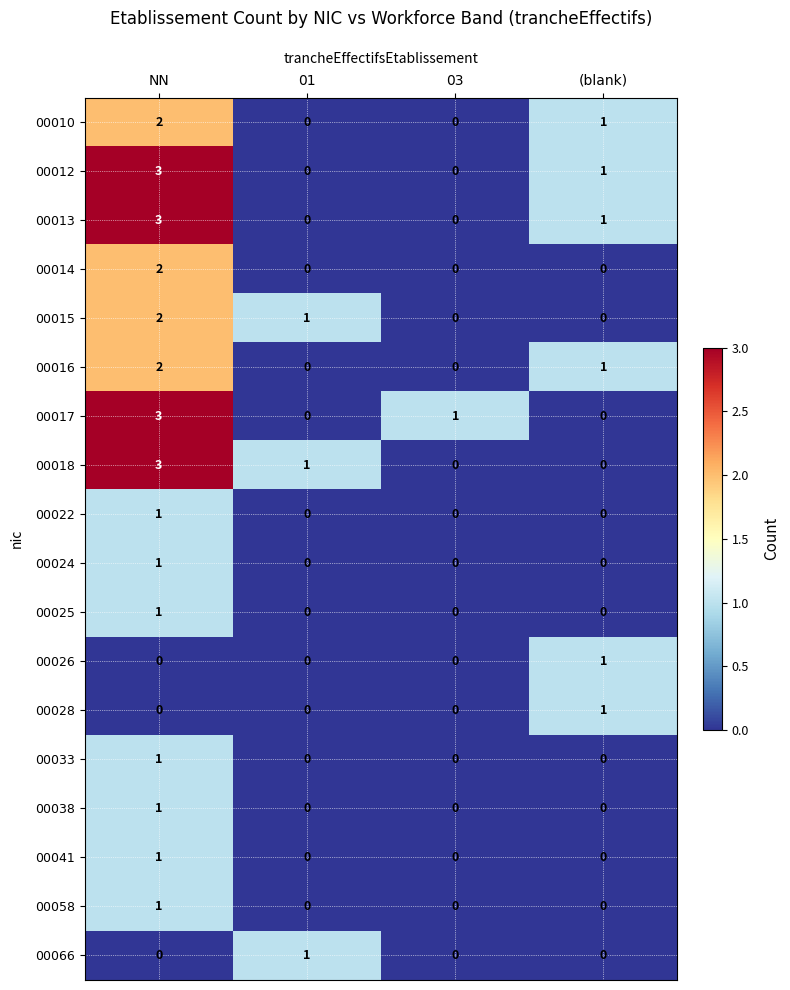

At which category is the sum across all series the highest?

NN